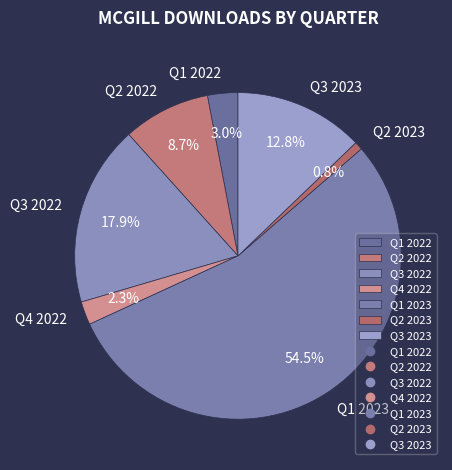

Rank the categories by value from highest to lowest.

Q1 2023, Q3 2022, Q3 2023, Q2 2022, Q1 2022, Q4 2022, Q2 2023